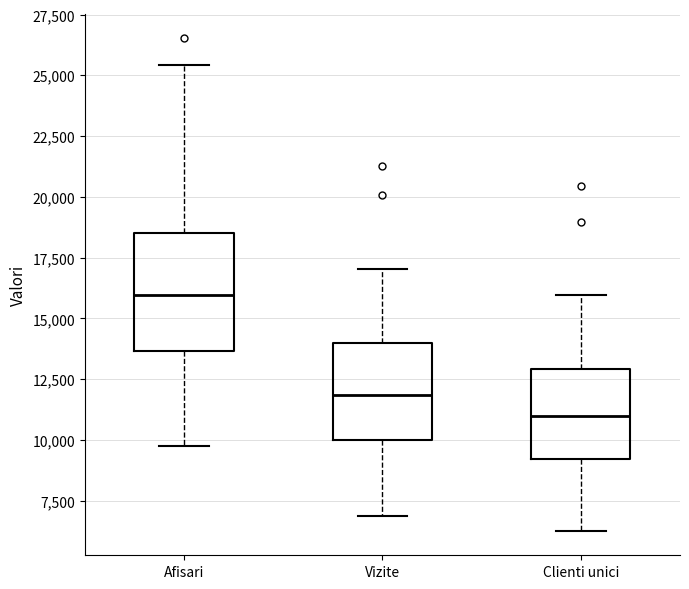

Reading left to right, read every box against the y-axis: the position of its median line, the range the box covers, and the ends of its whiskers. The values are not printed on the chart, so give them approximately, as read against the axis.

Afisari: median 16000, box 13500 to 18500, whiskers 10000 to 25500
Vizite: median 12000, box 10000 to 14000, whiskers 7000 to 17000
Clienti unici: median 11000, box 9000 to 13000, whiskers 6500 to 16000